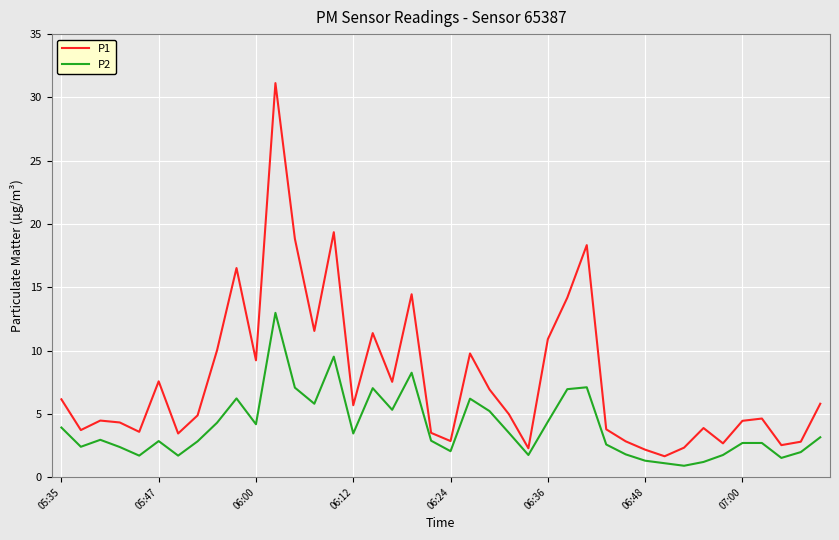

Does the chart have visible grid lines?

Yes